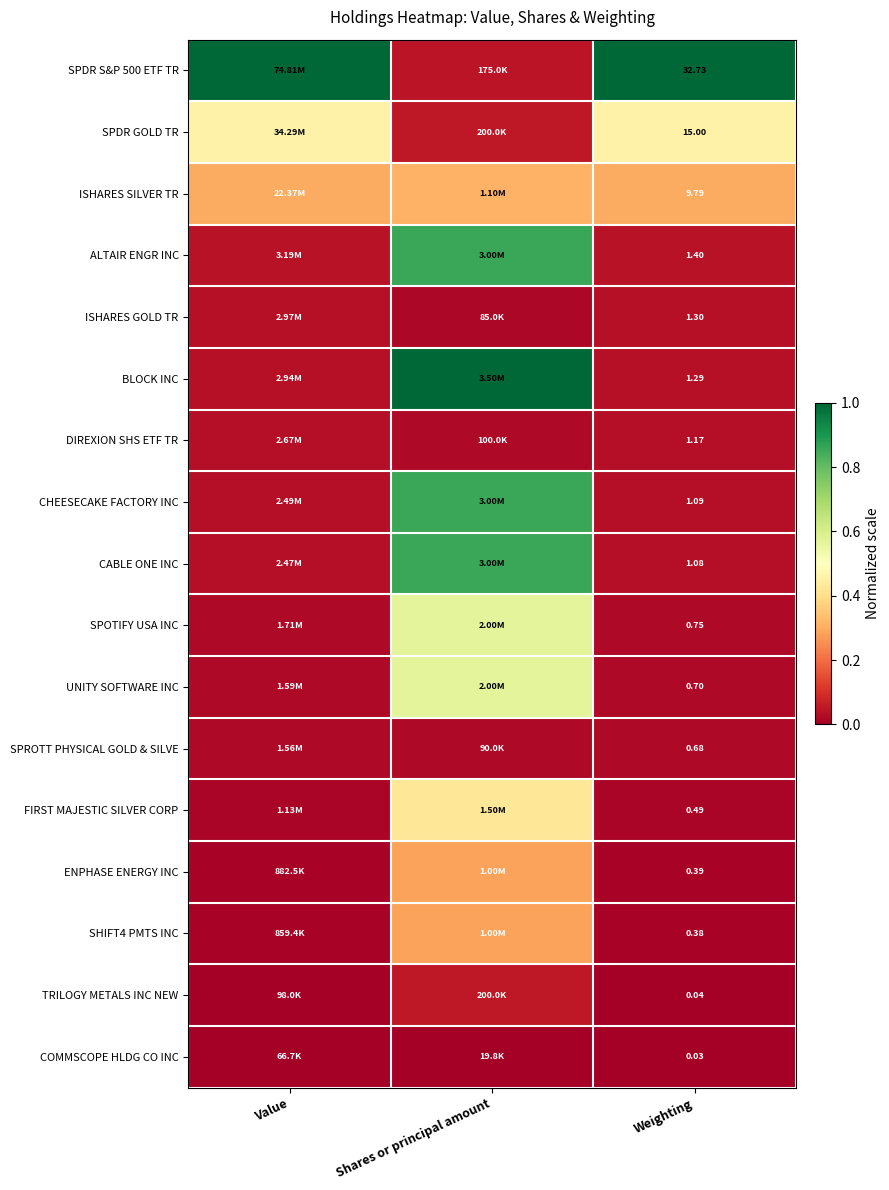

Is the value of UNITY SOFTWARE INC at Weighting greater than the value of ISHARES SILVER TR at Weighting?

No